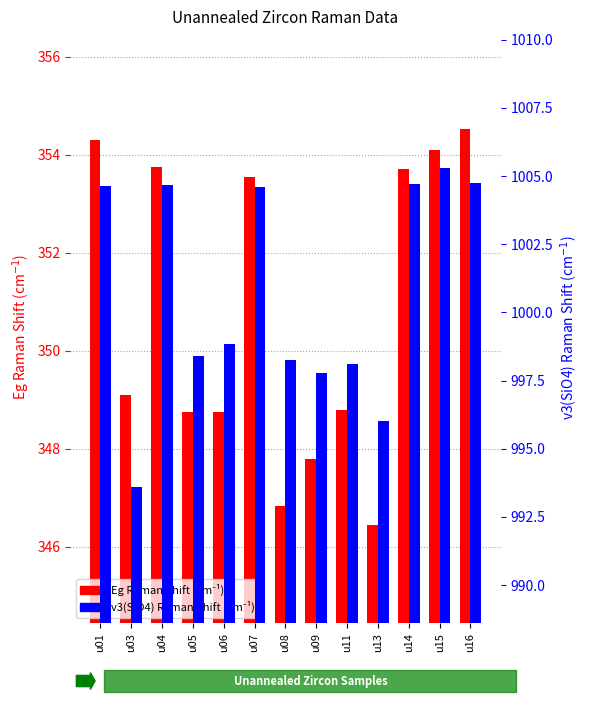

Which category has the lowest value in the Eg Raman Shift (cm-1) series?

u13